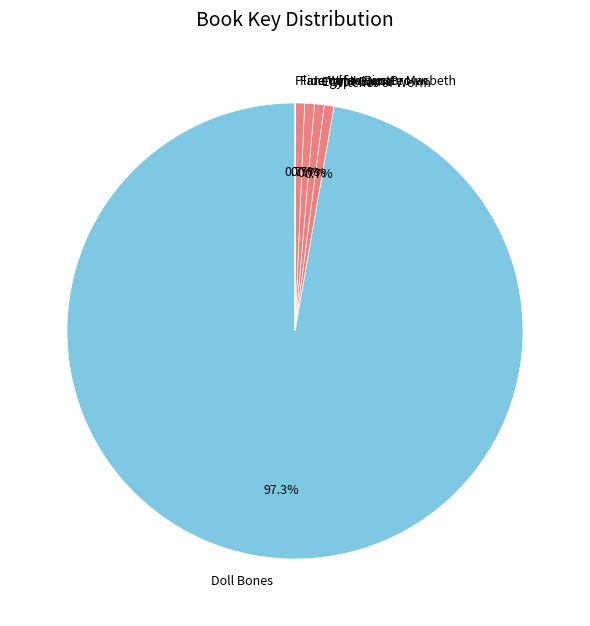

Which slice represents more than half of the pie?

Doll Bones